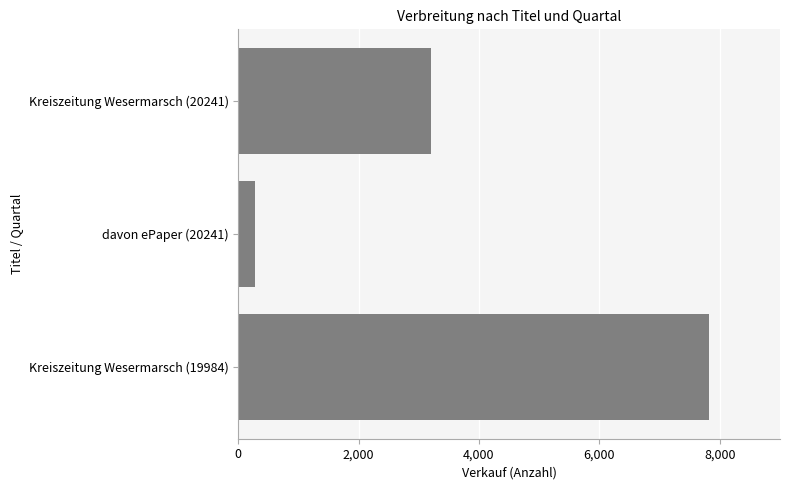

What is the sum of the values at Kreiszeitung Wesermarsch (19984) and Kreiszeitung Wesermarsch (20241)?

11032